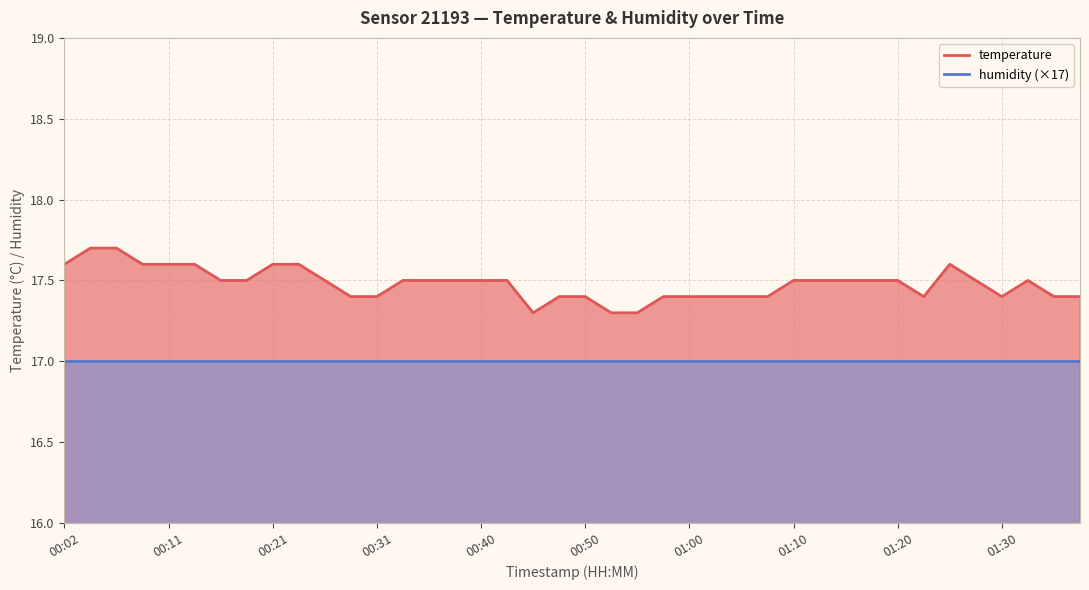

Which series has the largest total across all categories?

temperature